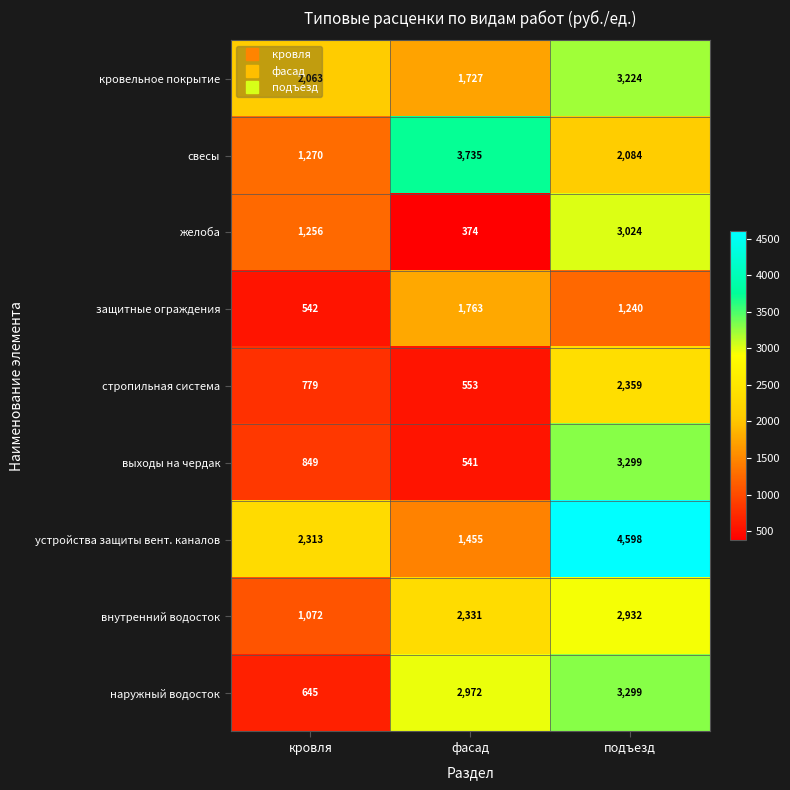

What is the spread (max minus min) of values at фасад?

3361